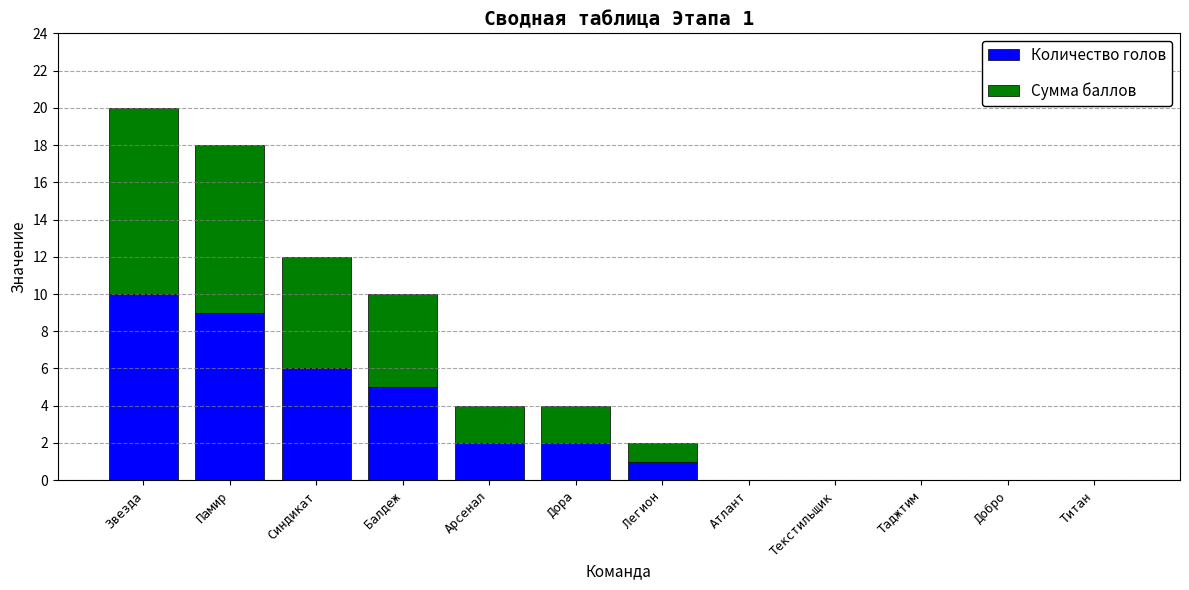

What is the highest value of the Количество голов series?

10